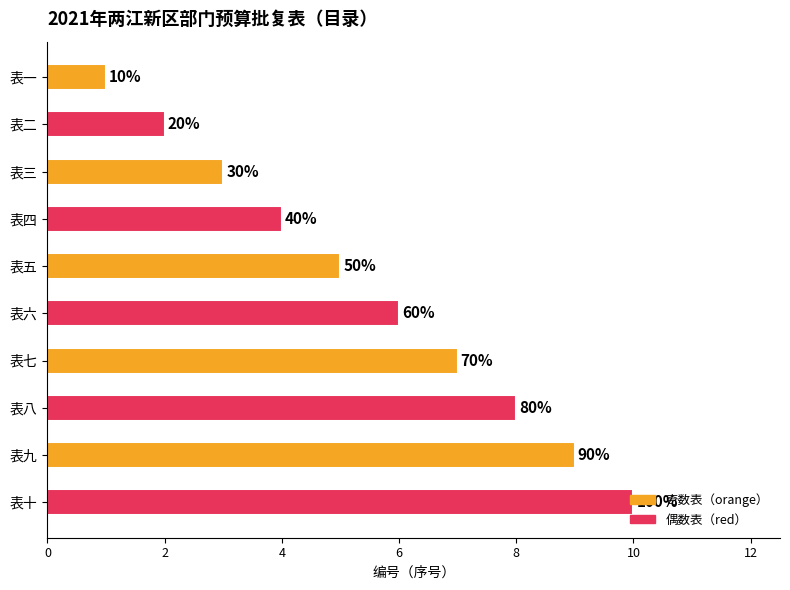

How many bars are there in total?

10